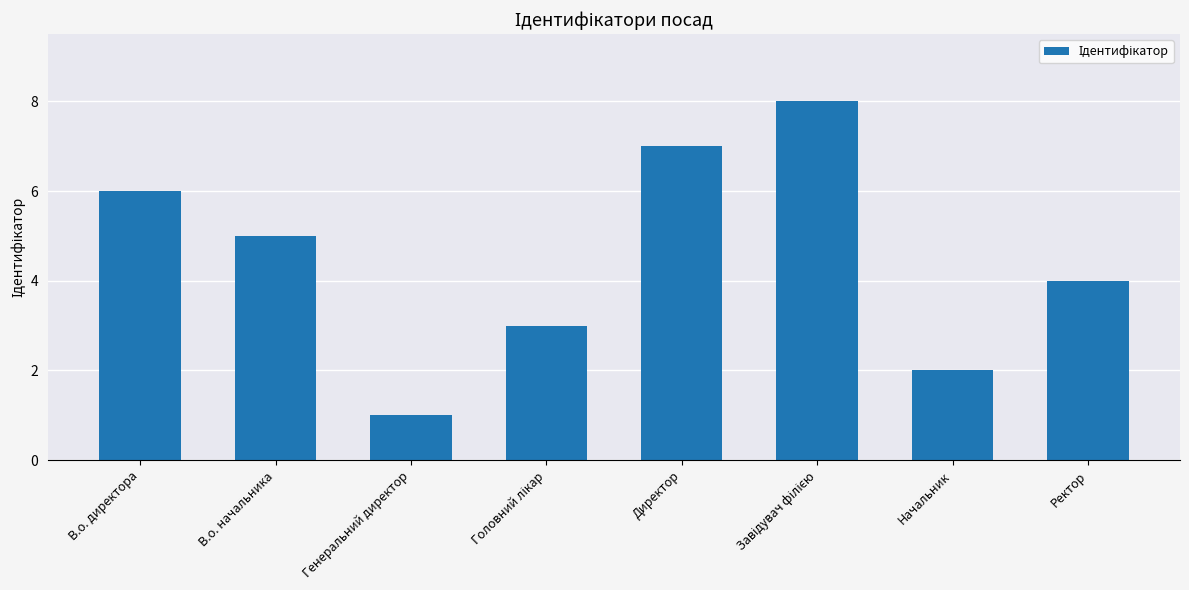

The value at В.о. директора is 3. True or false?

False